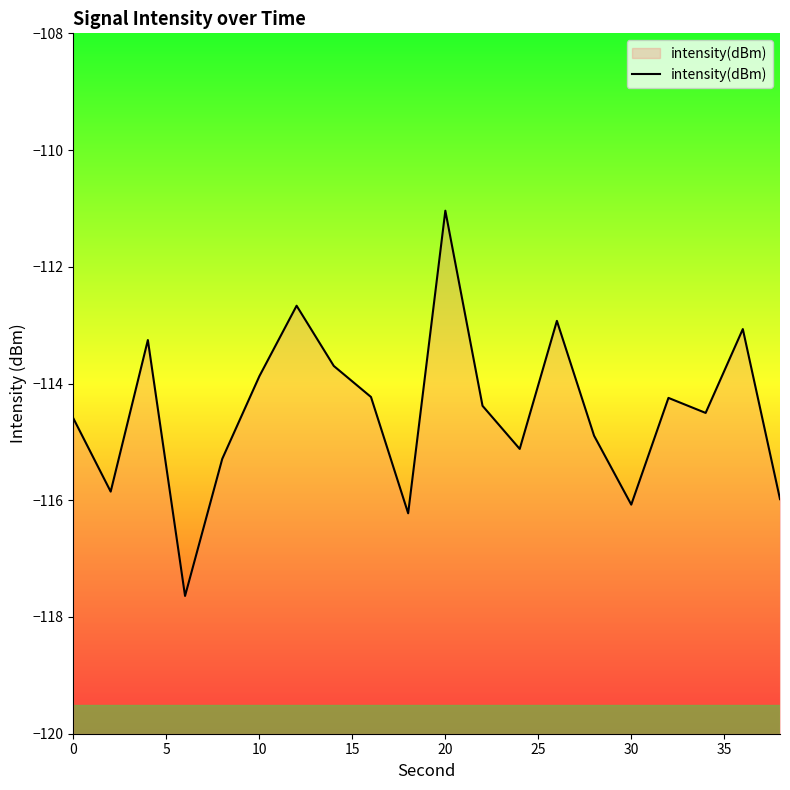

How many categories are shown in the chart?

20